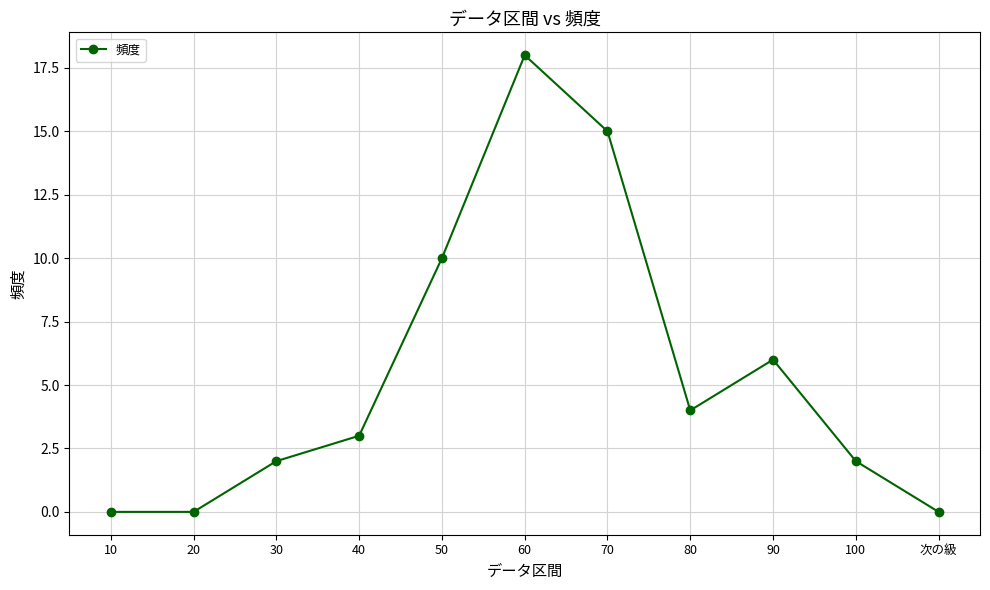

At which category does the chart reach its peak across all series?

60